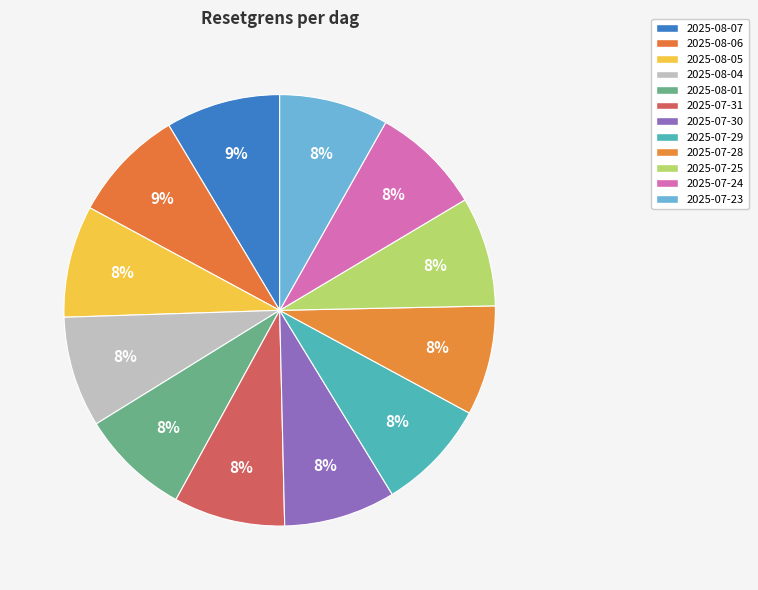

Count the number of slices in the pie.

12